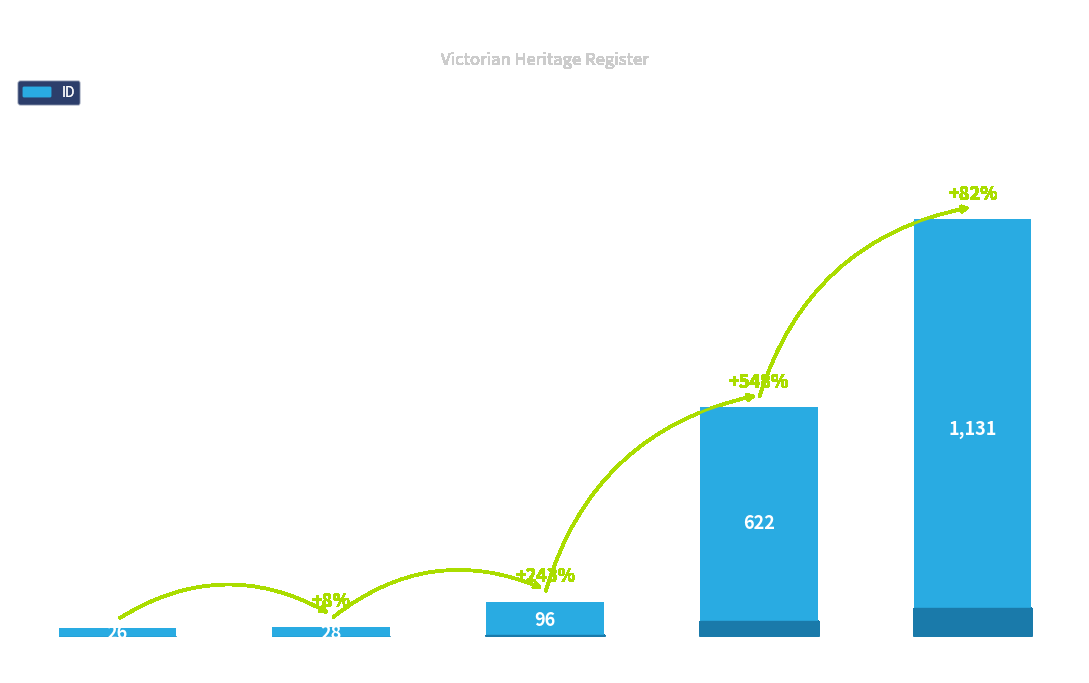

The chart shows a value of 28 at ARADALE. True or false?

True